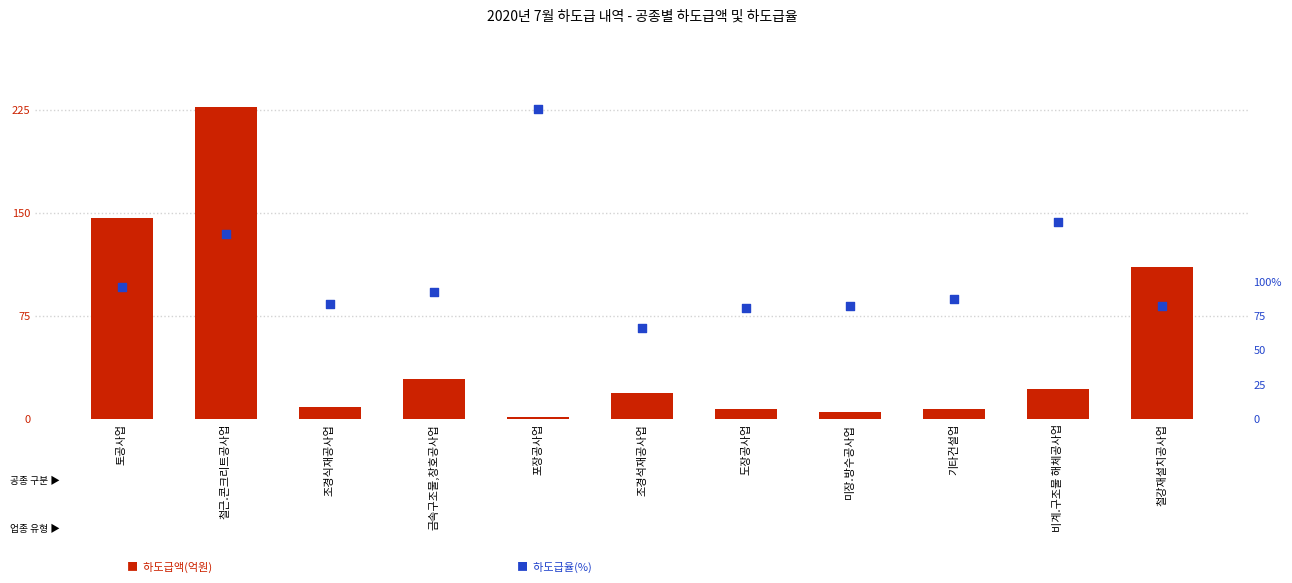

Which series reaches the minimum Y coordinate?

하도급액(억원)